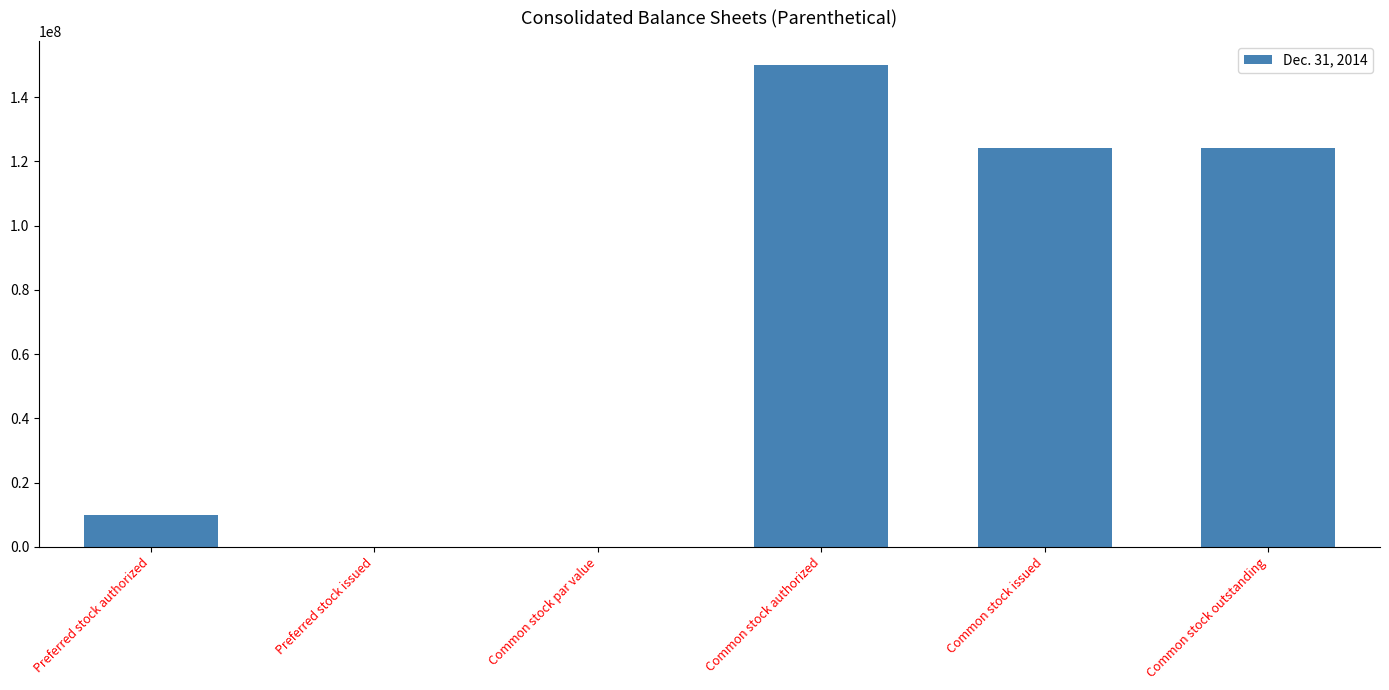

What is the maximum value shown in the chart?

150000000.0